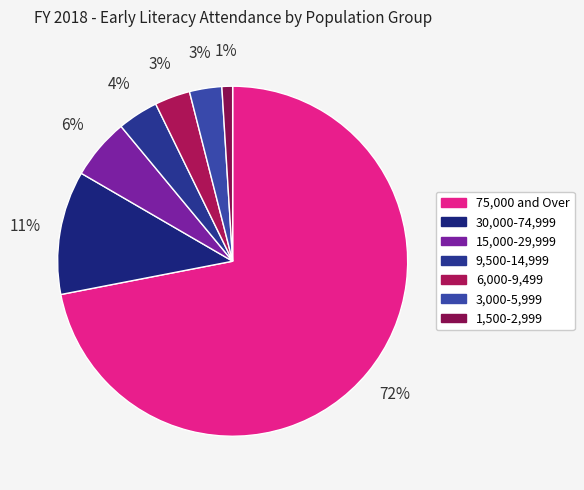

How many segments does this pie chart have?

7